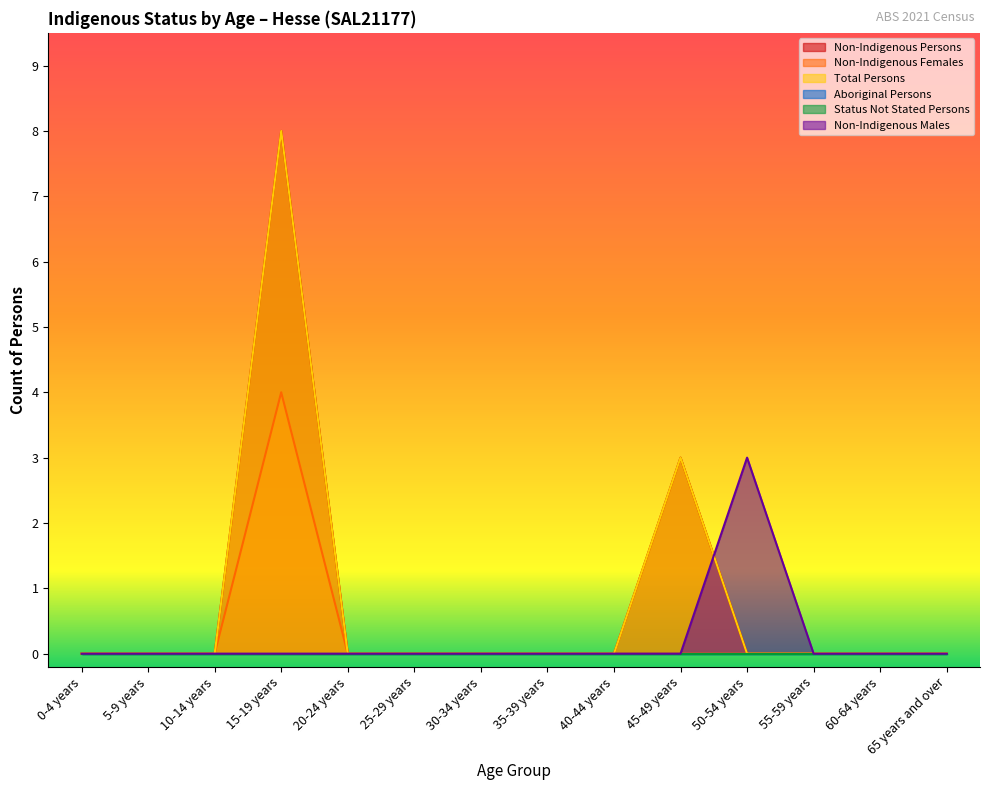

At 65 years and over, list the series in order from smallest to largest.

Non-Indigenous Persons, Non-Indigenous Females, Total Persons, Non-Indigenous Males